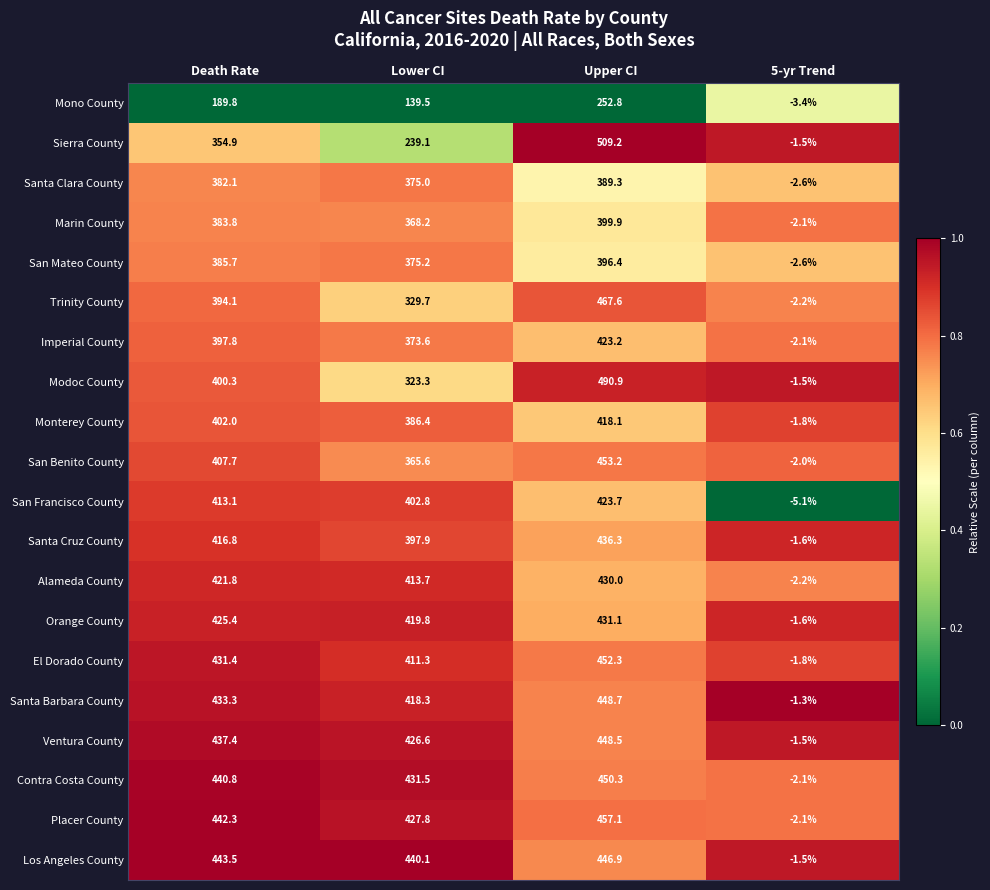

What is the average value of the San Benito County series?

306.1